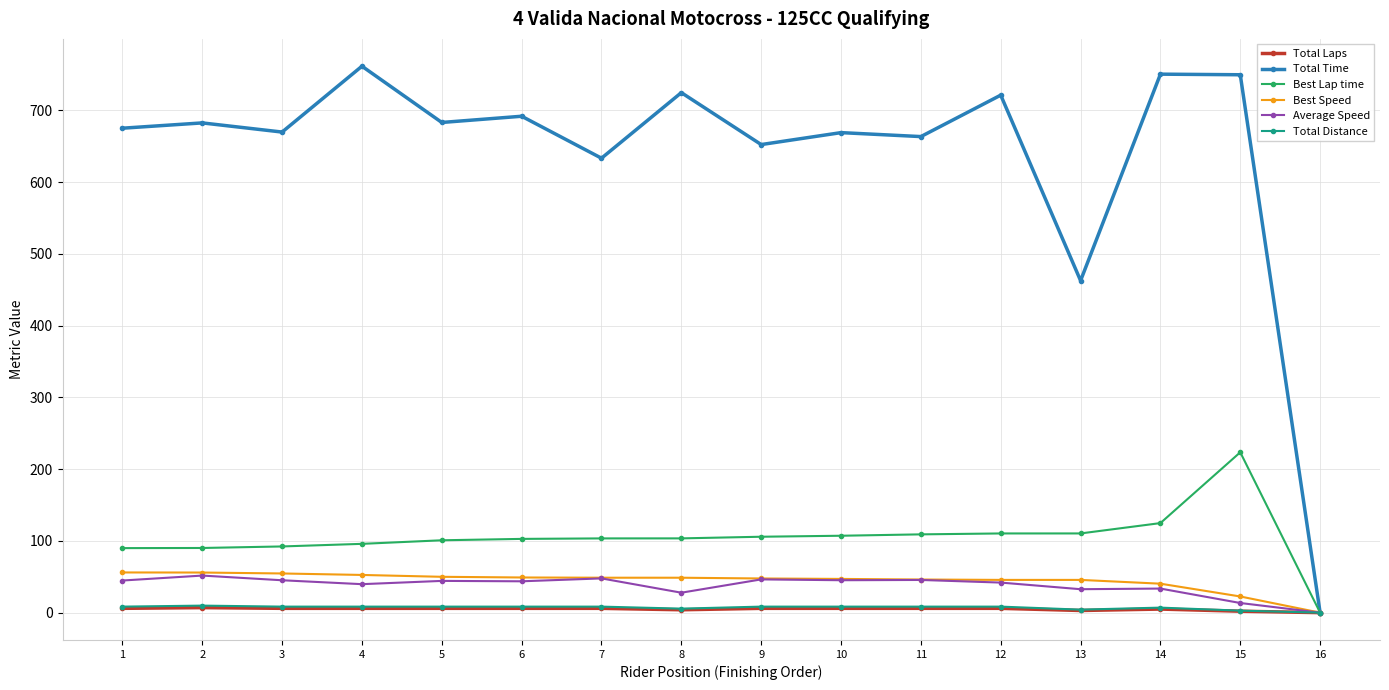

How many values in Best Lap time are above zero?

15